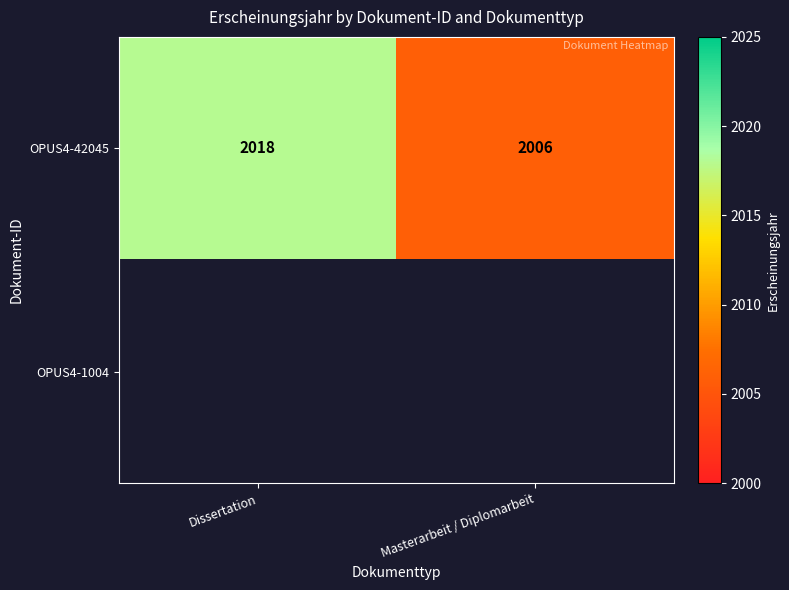

At which category does the chart reach its minimum across all series?

Masterarbeit / Diplomarbeit